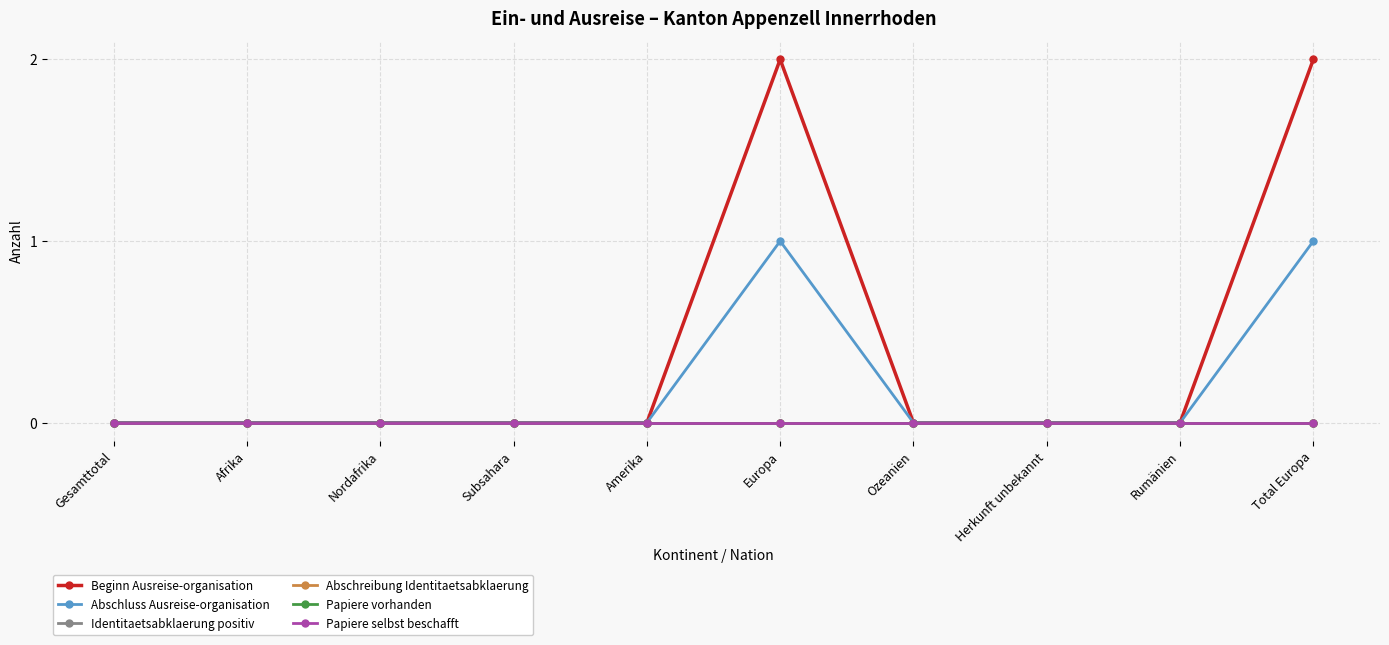

Is this an area chart (filled region under the line)?

No